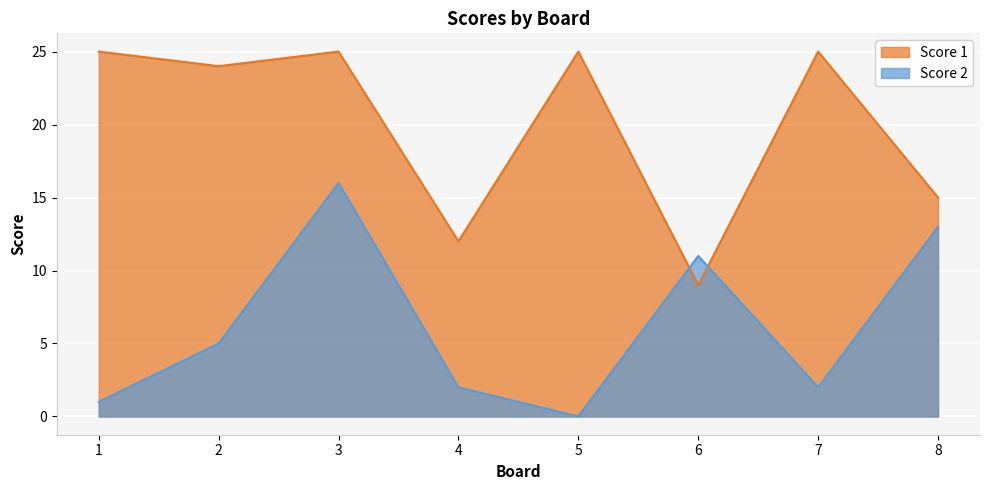

What is the average value of the Score 2 series?

6